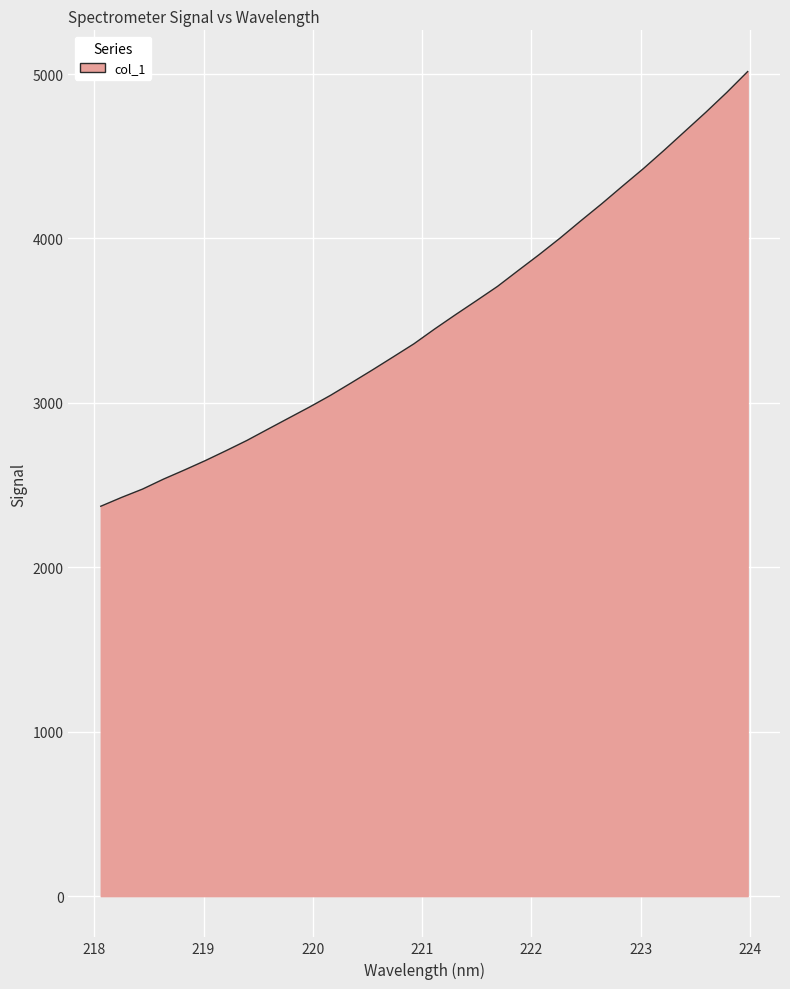

What is the difference between the maximum and minimum values?

2643.7